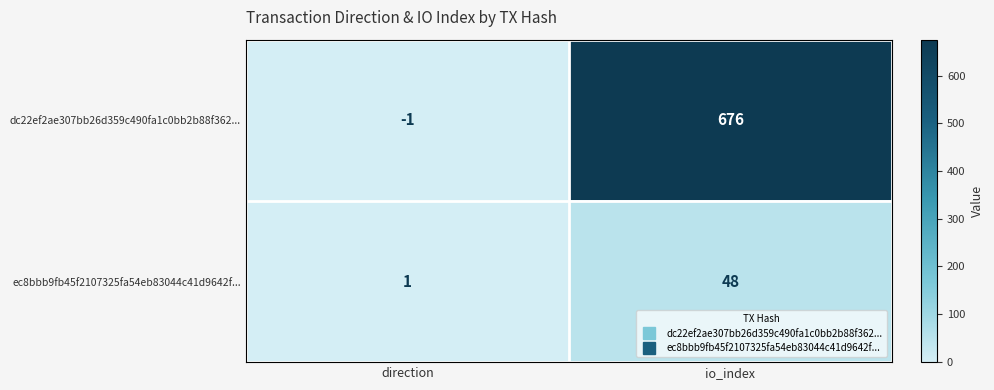

List the series in order of their peak value, highest first.

dc22ef2ae307bb26d359c490fa1c0bb2b88f362..., ec8bbb9fb45f2107325fa54eb83044c41d9642f...